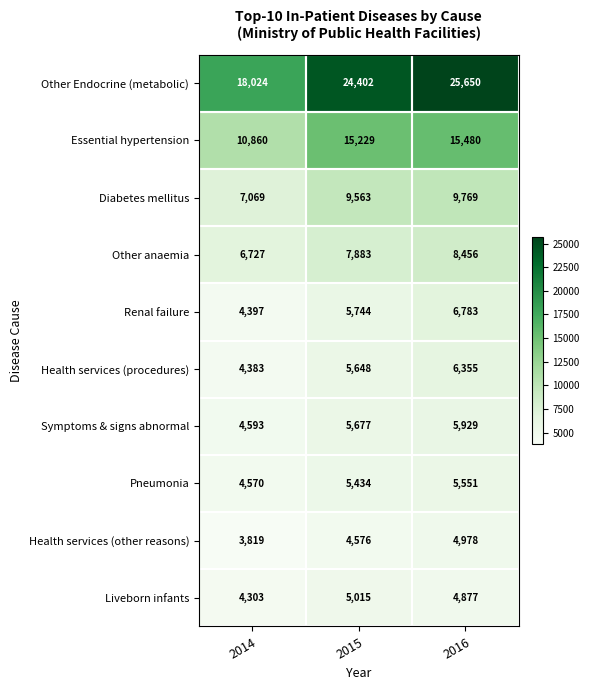

Which series changed the most between 2014 and 2015?

Other Endocrine (metabolic)